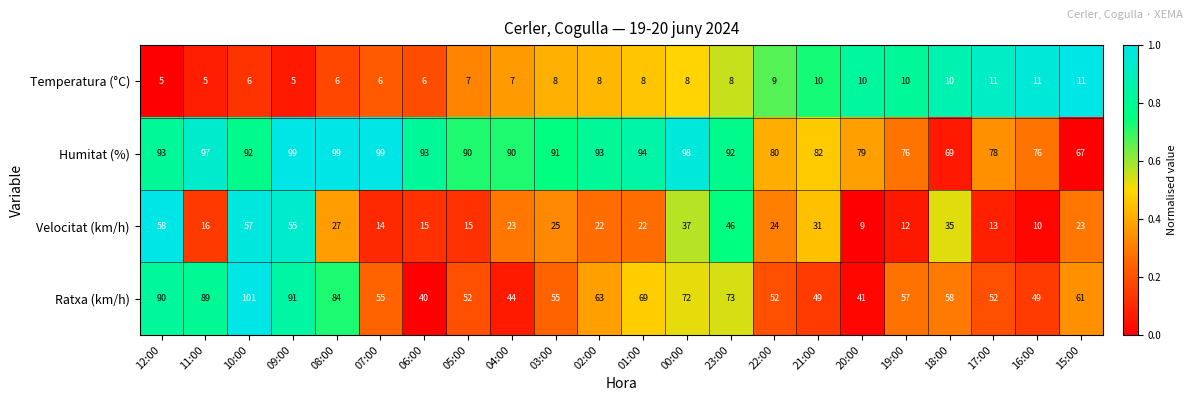

At 12:00, list the series in order from largest to smallest.

Humitat (%), Ratxa (km/h), Velocitat (km/h), Temperatura (°C)